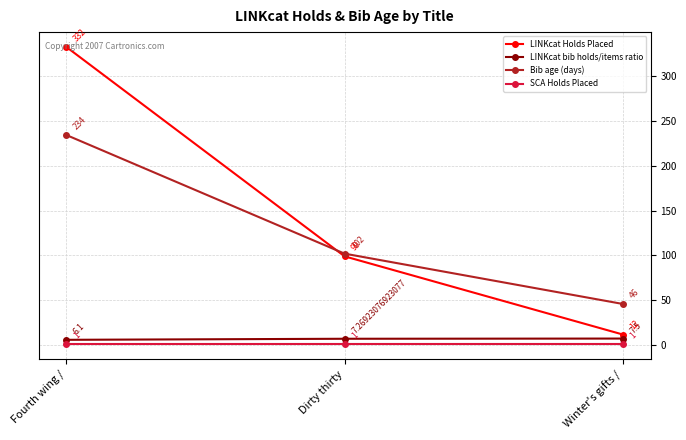

List the labels in order of LINKcat Holds Placed value, smallest first.

Winter's gifts /, Dirty thirty, Fourth wing /